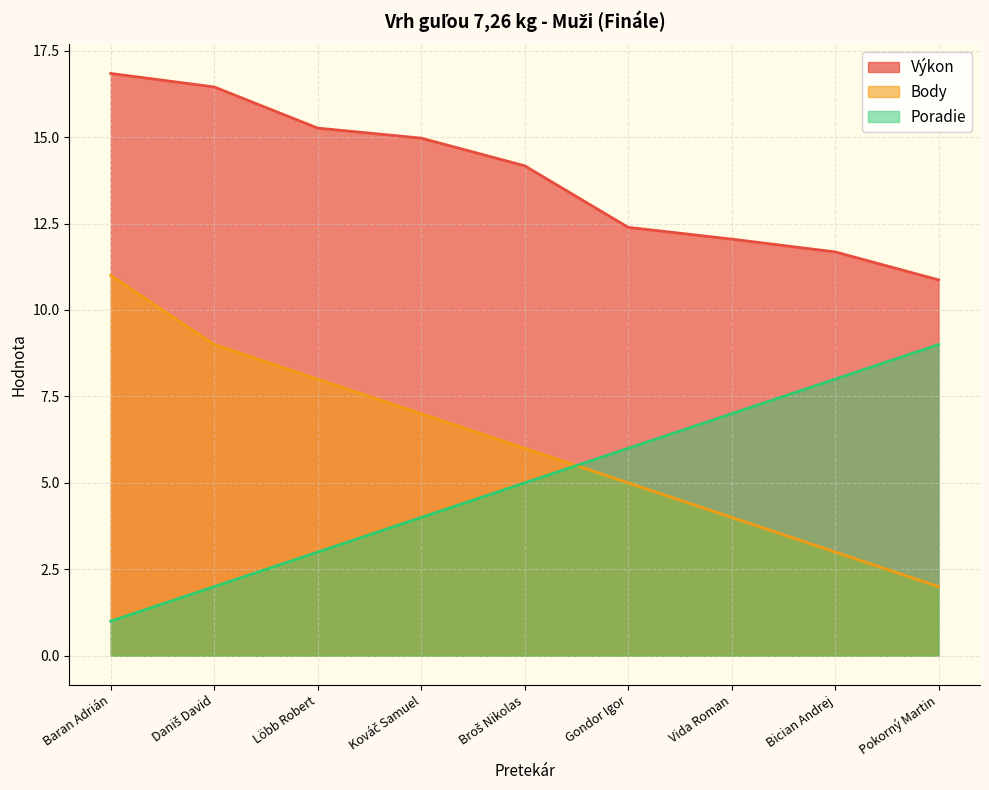

The value of Poradie at Kováč Samuel is 4.0. True or false?

True